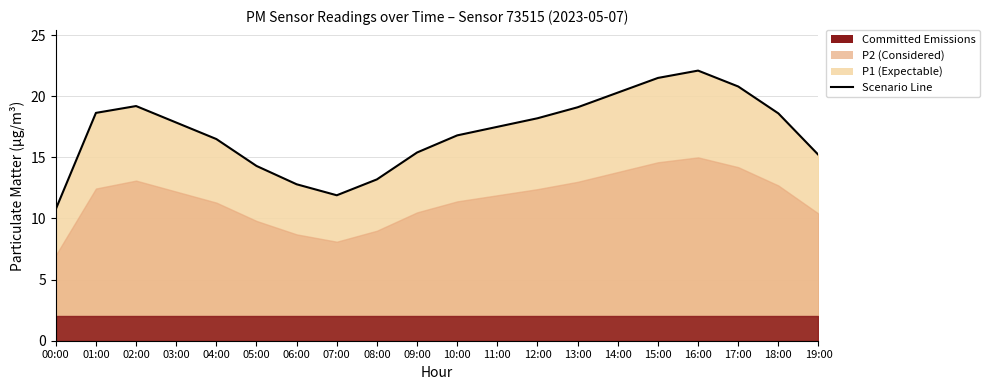

What is the value of the 18th point from the left?

20.8